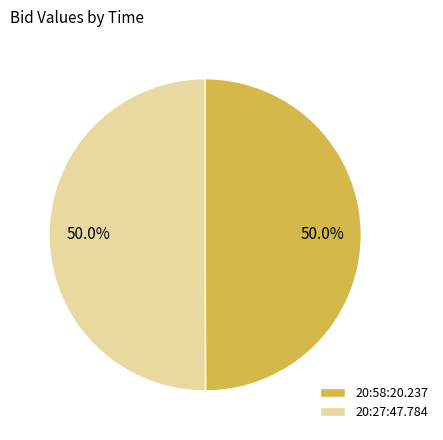

What is the ratio of the value at 20:27:47.784 to the value at 20:58:20.237?

1.0